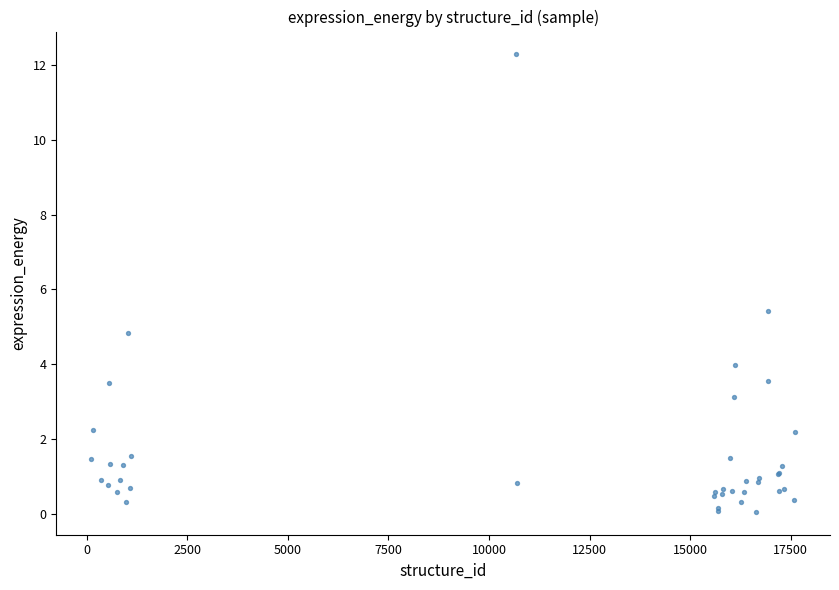

What Y value in the scatter plot is closest to 6?

5.4